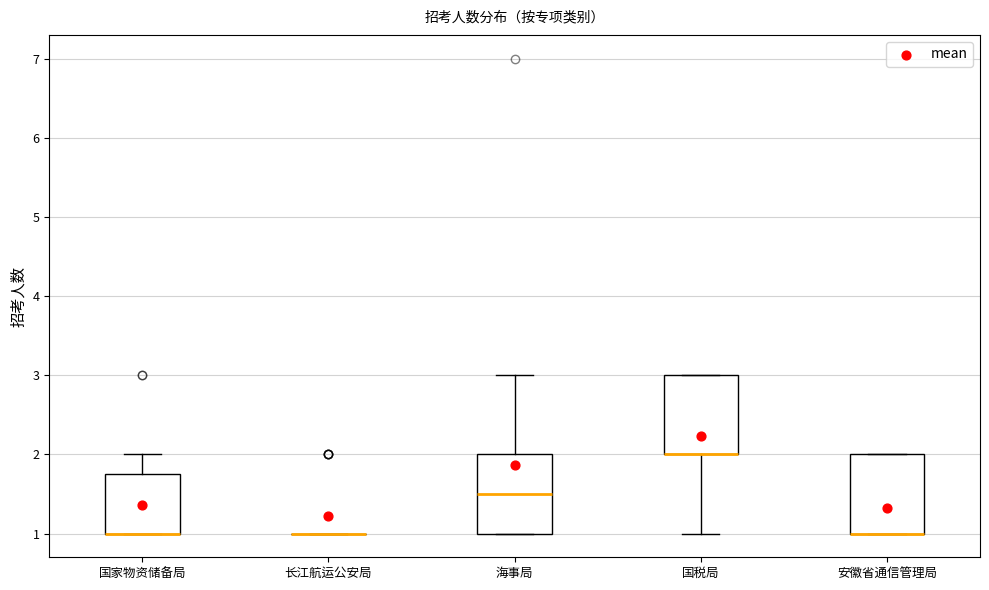

Where does the upper whisker of the box for 国家物资储备局 end on the y-axis? The values are not printed on the chart, so give them approximately, as read against the axis.

2.0